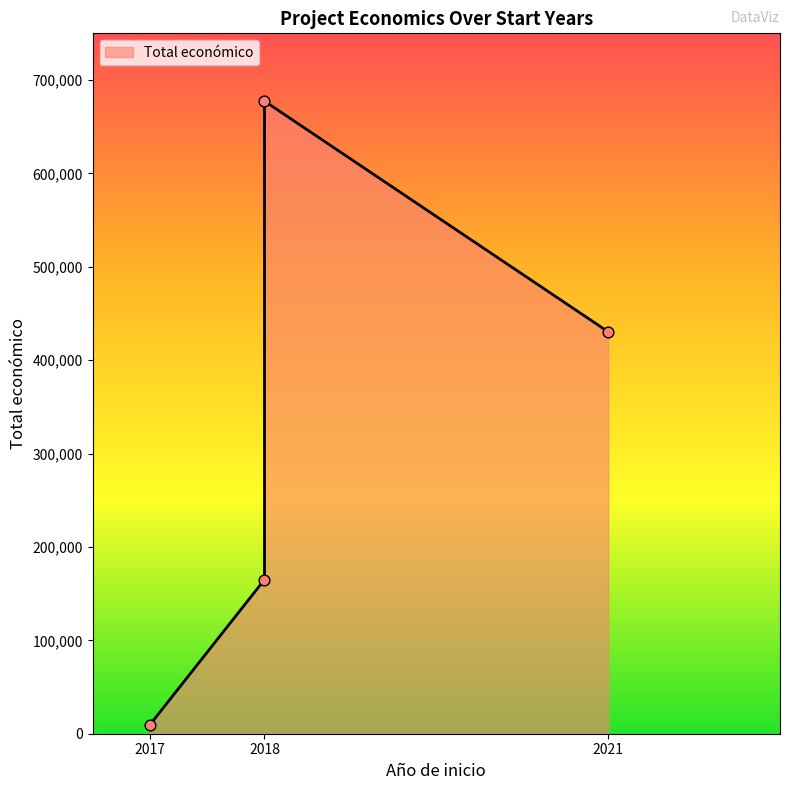

Which has a higher value, 2018 or 2021?

2018